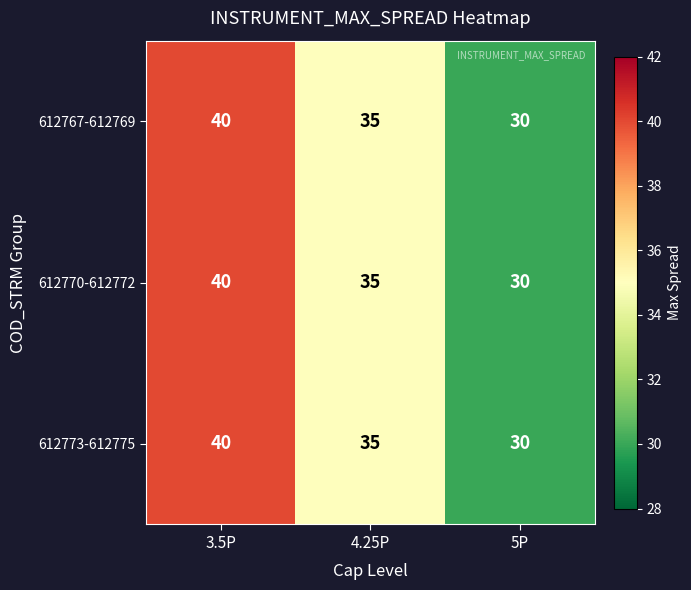

What is the total value across all series at 3.5P?

120